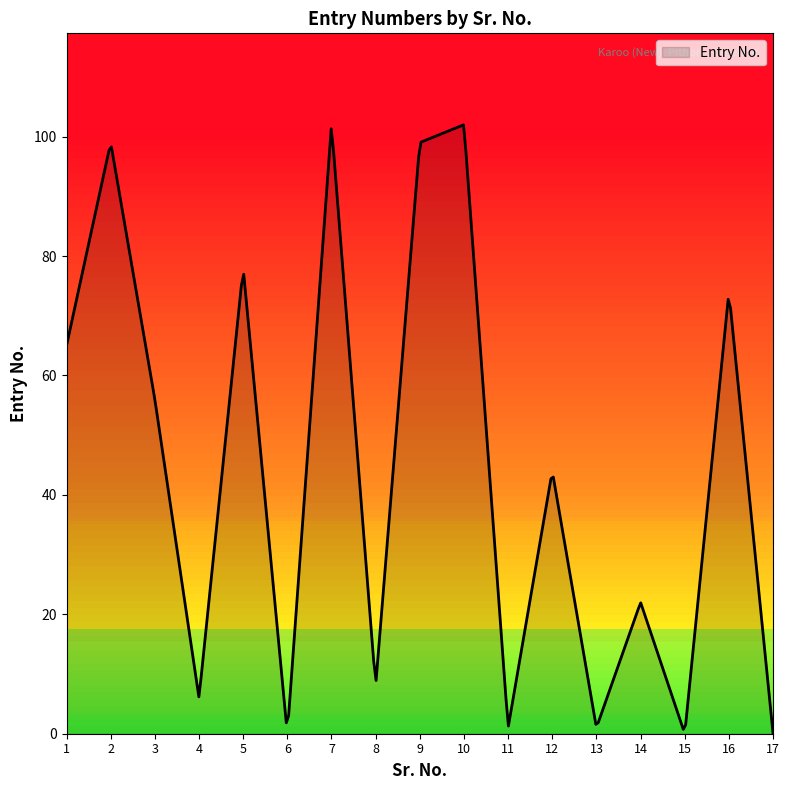

What is the difference between the maximum and minimum values?

102.0